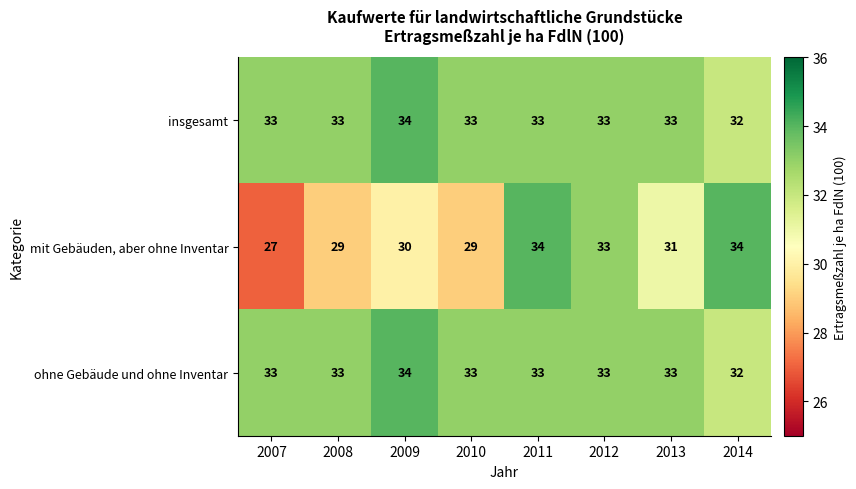

What is the spread (max minus min) of values at 2009?

4